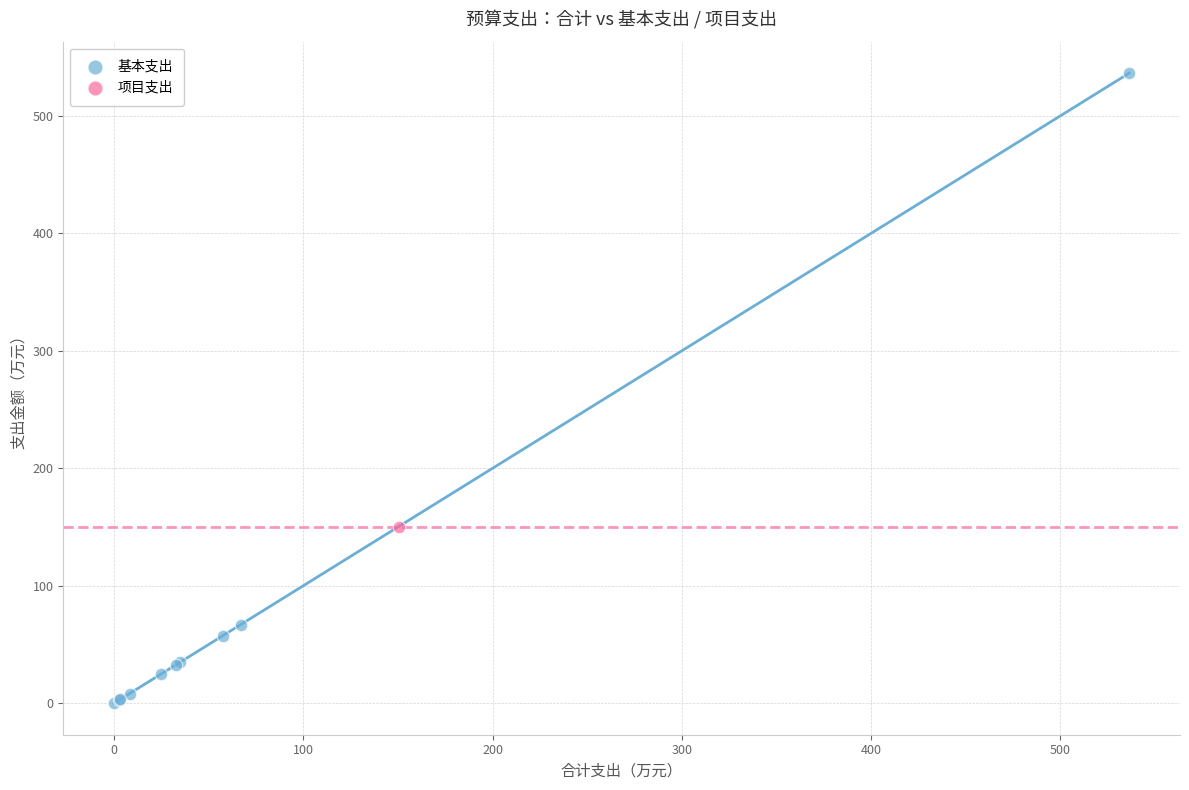

What are all the series names shown in the legend?

基本支出, 项目支出